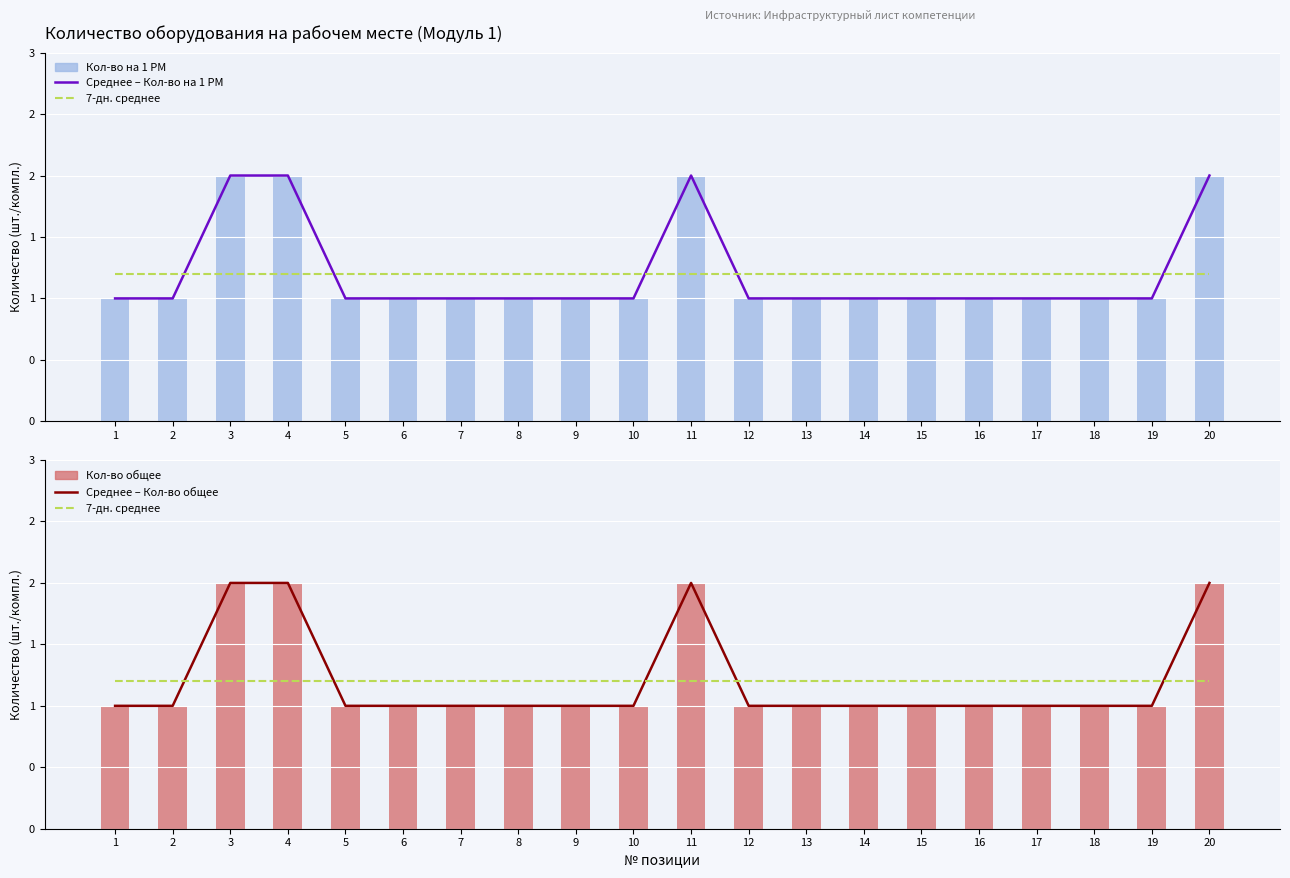

At how many categories does at least one series exceed 1?

20